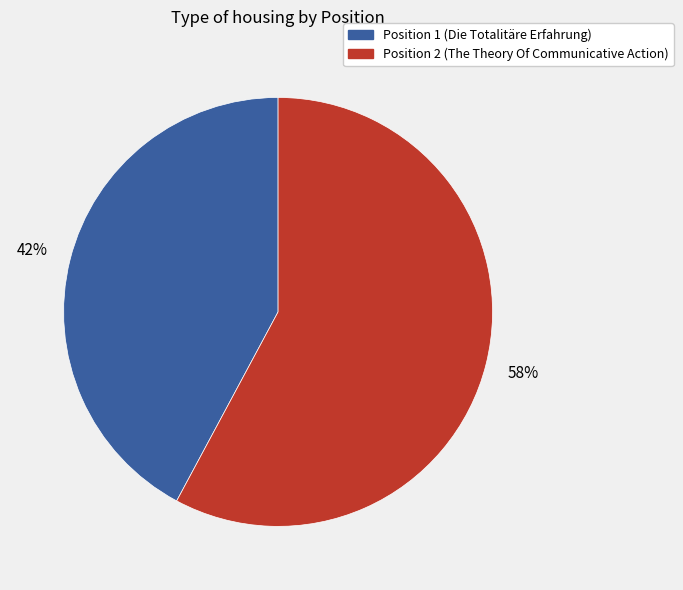

Is there a majority slice in this chart?

Yes